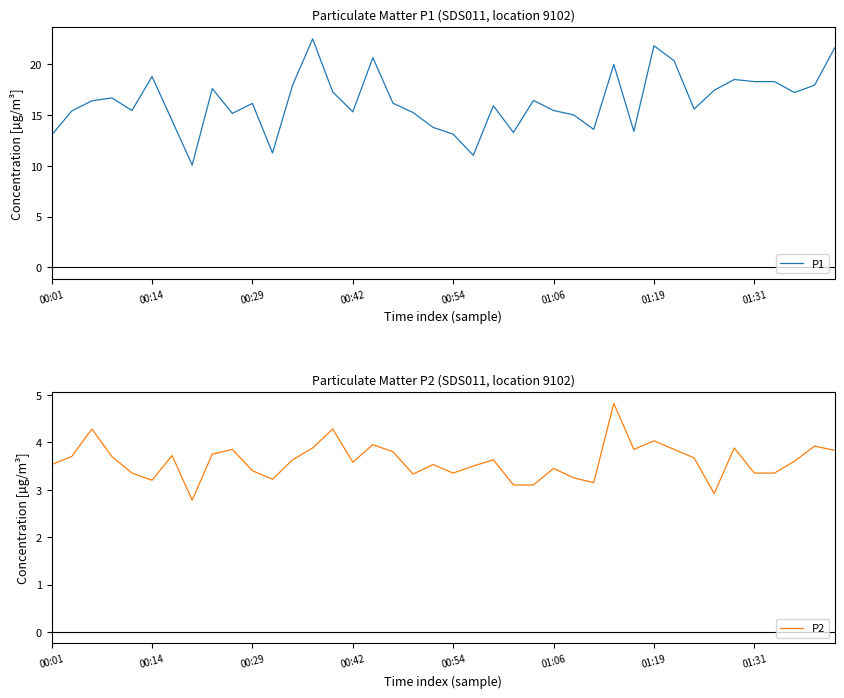

What is the sum of all P1 values?

652.9